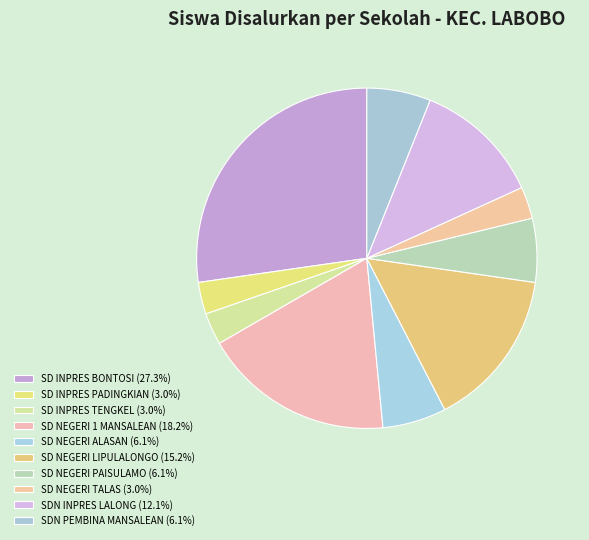

To the nearest percent, what is the average slice percentage?

10%